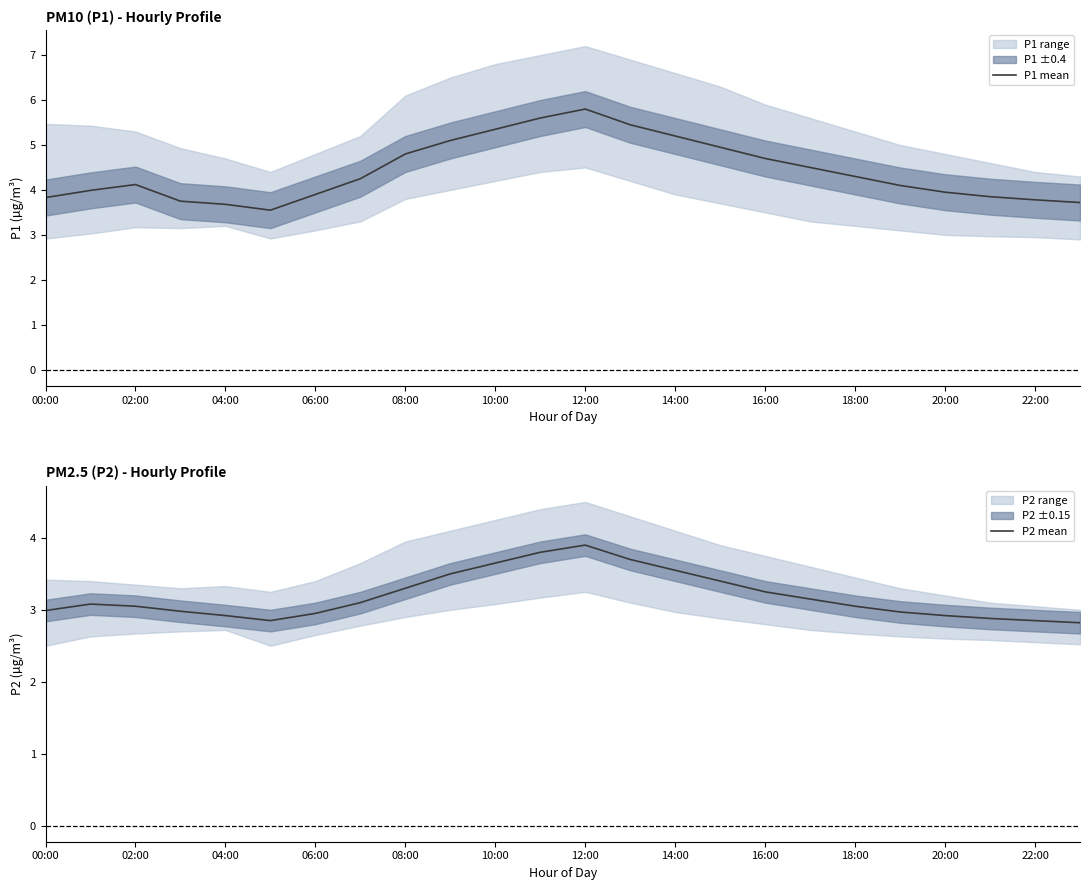

True or false: P2 mean has a value of 5.3 at 12:00.

False